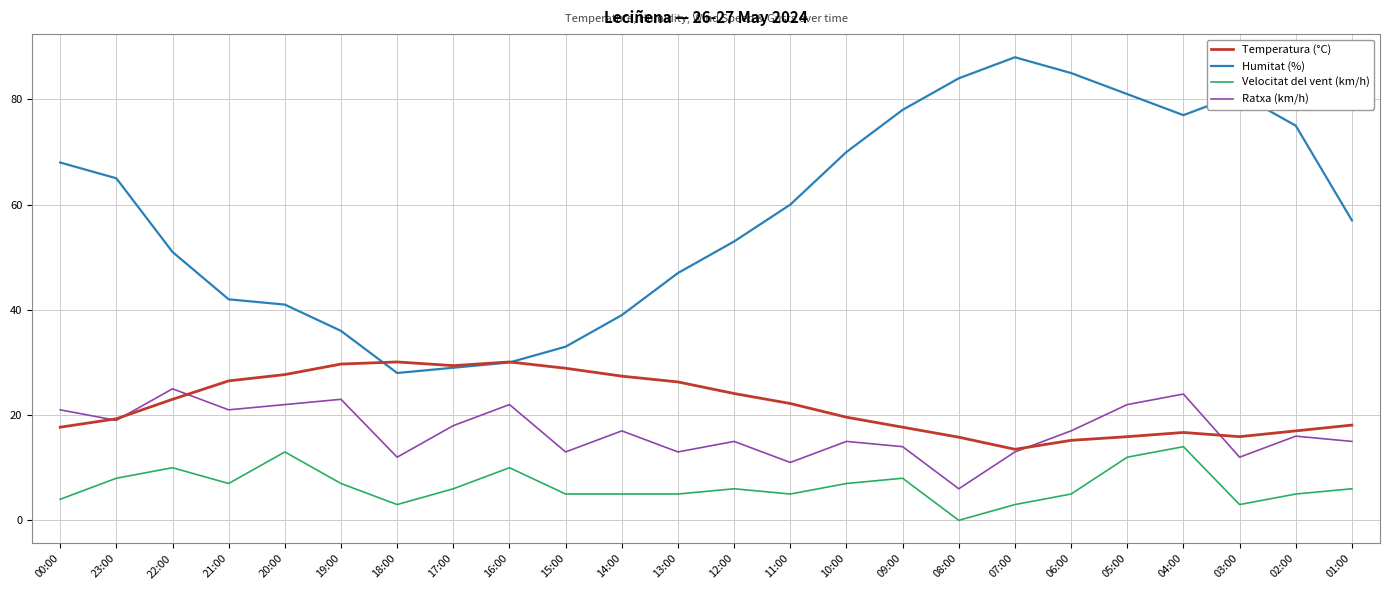

Which series has the largest range (max minus min)?

Humitat (%)